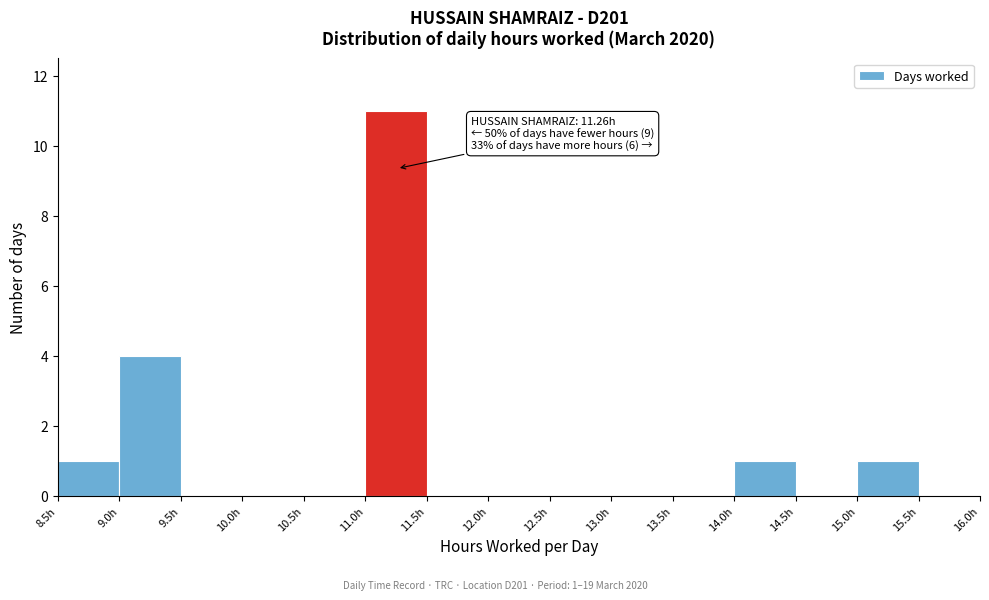

Over which range of the x-axis is the bar tallest?

11.0 to 11.5